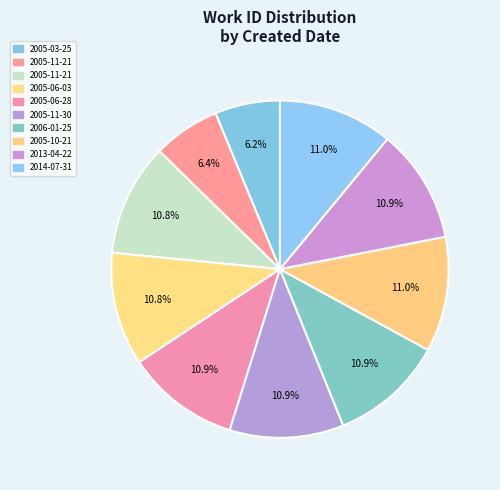

Which slice is the largest?

2005-10-21